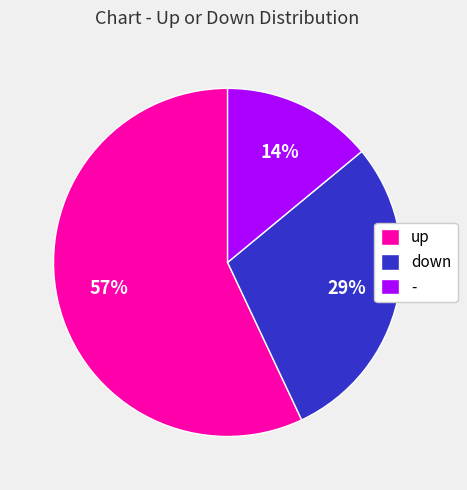

Which slice is the smallest?

-